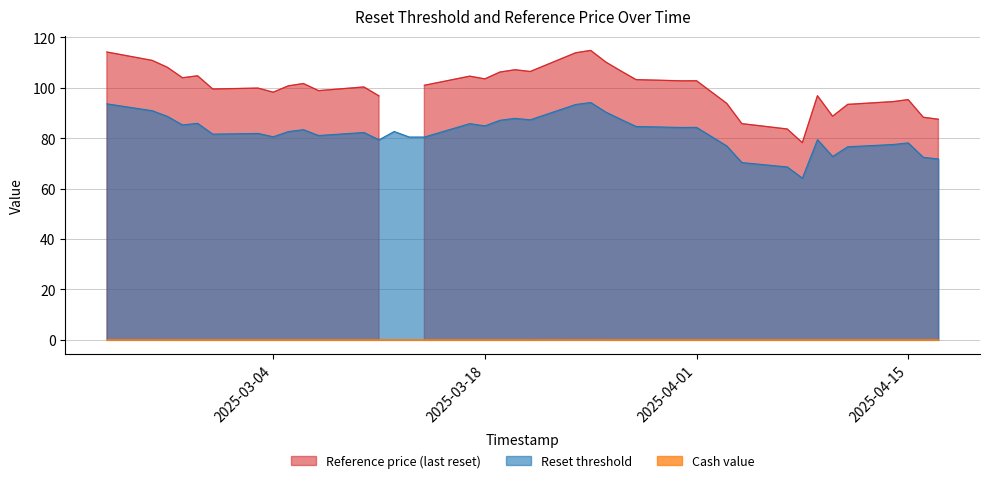

Reading left to right, transcribe all the data shown in this chart.

Reset threshold: 2025-04-17=71.8	2025-04-16=72.4	2025-04-15=78.1	2025-04-14=77.5	2025-04-11=76.6	2025-04-10=72.7	2025-04-09=79.4	2025-04-08=64.1	2025-04-07=68.6	2025-04-04=70.3	2025-04-03=76.9	2025-04-01=84.3	2025-03-31=84.2	2025-03-28=84.6	2025-03-27=87.5	2025-03-26=90.4	2025-03-25=94.1	2025-03-24=93.4	2025-03-21=87.3	2025-03-20=87.9	2025-03-19=87.1	2025-03-18=84.9	2025-03-17=85.8	2025-03-14=80.5	2025-03-13=80.5	2025-03-12=82.6	2025-03-11=79.3	2025-03-10=82.3	2025-03-07=81.1	2025-03-06=83.4	2025-03-05=82.6	2025-03-04=80.5	2025-03-03=81.9	2025-02-28=81.6	2025-02-27=85.9	2025-02-26=85.2	2025-02-25=88.7	2025-02-24=90.9	2025-02-21=93.6
Reference price (last reset): 2025-04-17=87.5	2025-04-16=88.3	2025-04-15=95.3	2025-04-14=94.5	2025-04-11=93.4	2025-04-10=88.7	2025-04-09=96.8	2025-04-08=78.2	2025-04-07=83.6	2025-04-04=85.8	2025-04-03=93.8	2025-04-01=102.8	2025-03-31=102.7	2025-03-28=103.2	2025-03-27=106.7	2025-03-26=110.2	2025-03-25=114.8	2025-03-24=113.8	2025-03-21=106.4	2025-03-20=107.1	2025-03-19=106.2	2025-03-18=103.5	2025-03-17=104.6	2025-03-14=101.0	2025-03-13=0.0	2025-03-12=0.0	2025-03-11=96.8	2025-03-10=100.3	2025-03-07=98.8	2025-03-06=101.7	2025-03-05=100.8	2025-03-04=98.2	2025-03-03=99.9	2025-02-28=99.5	2025-02-27=104.7	2025-02-26=104.0	2025-02-25=108.1	2025-02-24=110.8	2025-02-21=114.2
Cash value: 2025-04-17=0.0	2025-04-16=0.0	2025-04-15=0.0	2025-04-14=0.0	2025-04-11=0.0	2025-04-10=0.0	2025-04-09=0.0	2025-04-08=0.0	2025-04-07=0.0	2025-04-04=0.0	2025-04-03=0.0	2025-04-01=0.0	2025-03-31=0.0	2025-03-28=0.0	2025-03-27=0.0	2025-03-26=0.0	2025-03-25=0.0	2025-03-24=0.0	2025-03-21=0.0	2025-03-20=0.0	2025-03-19=0.0	2025-03-18=0.0	2025-03-17=0.0	2025-03-14=0.0	2025-03-13=0.0	2025-03-12=0.0	2025-03-11=0.0	2025-03-10=0.0	2025-03-07=0.0	2025-03-06=0.0	2025-03-05=0.0	2025-03-04=0.0	2025-03-03=0.0	2025-02-28=0.0	2025-02-27=0.0	2025-02-26=0.0	2025-02-25=0.0	2025-02-24=0.0	2025-02-21=0.0